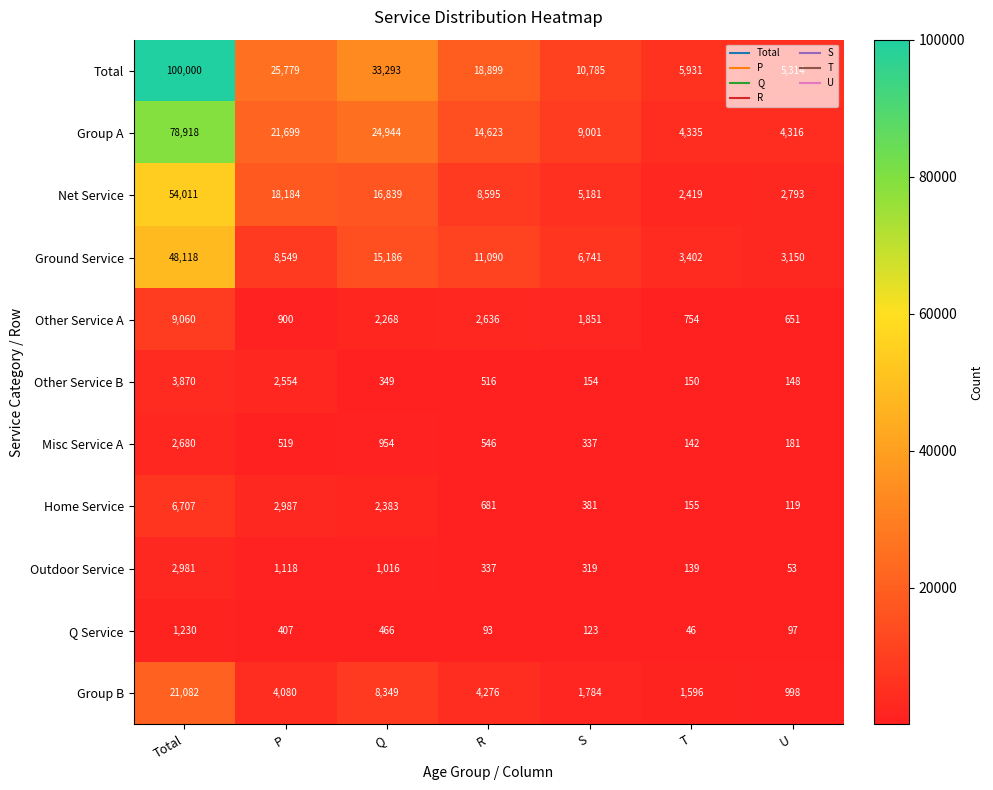

Rank the series by their maximum value, from highest to lowest.

Total, Group A, Net Service, Ground Service, Group B, Other Service A, Home Service, Other Service B, Outdoor Service, Misc Service A, Q Service